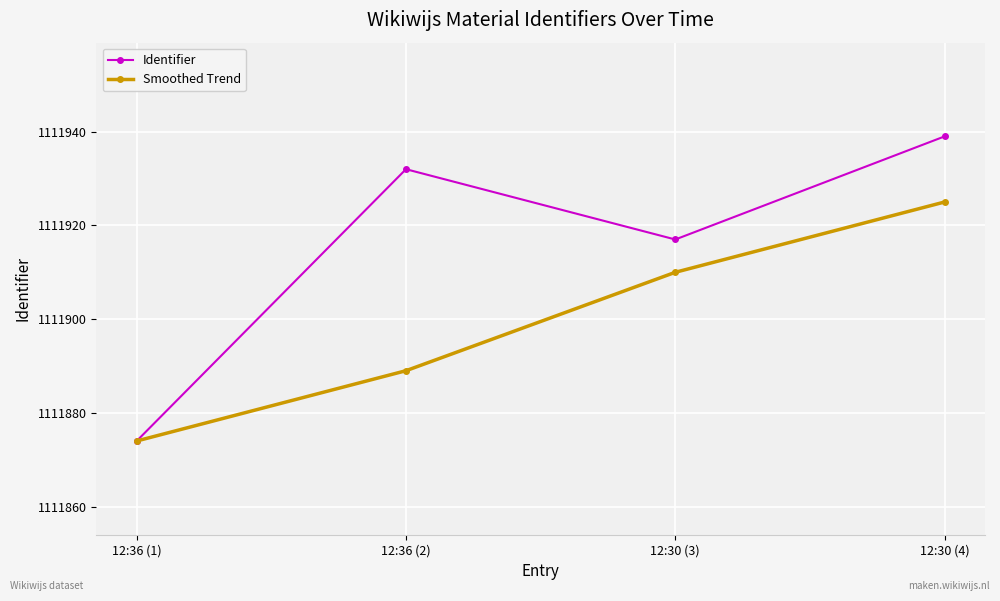

What is the difference between the Smoothed Trend values at 12:30 (4) and 12:36 (1)?

51